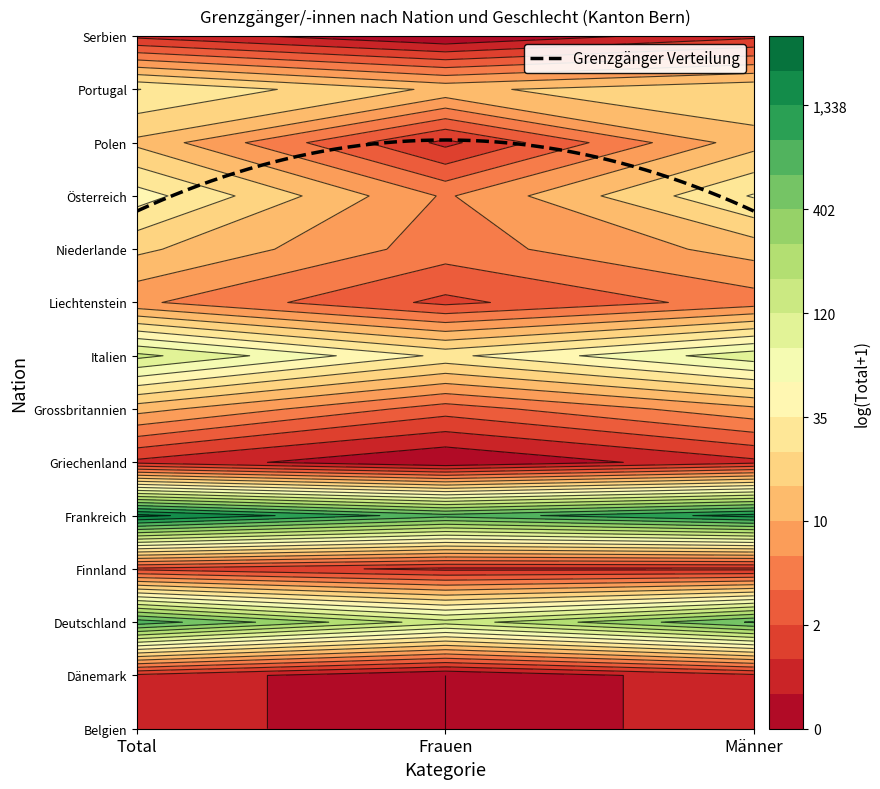

How many values in the Frauen series are below 7?

7